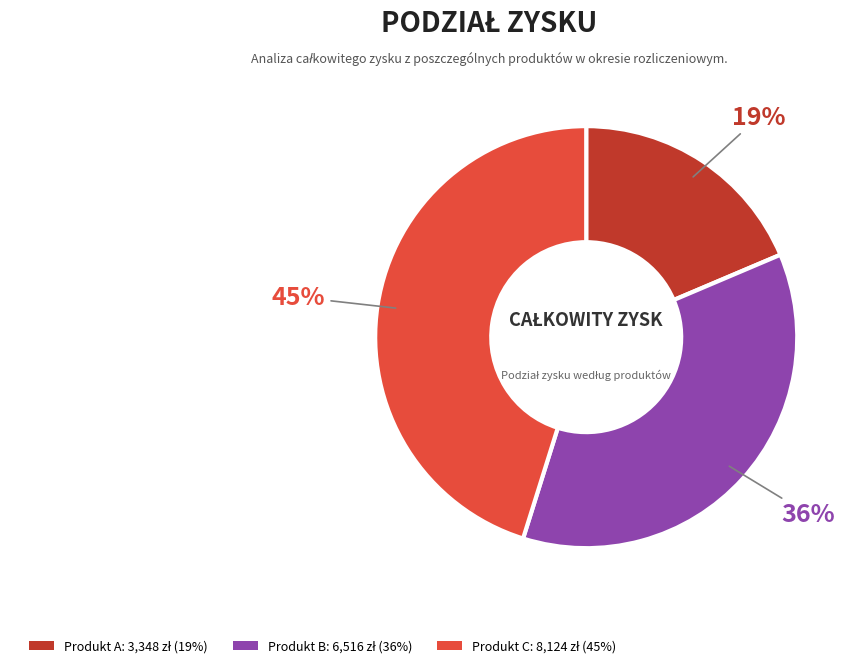

Is there any slice that represents more than half of the pie?

No